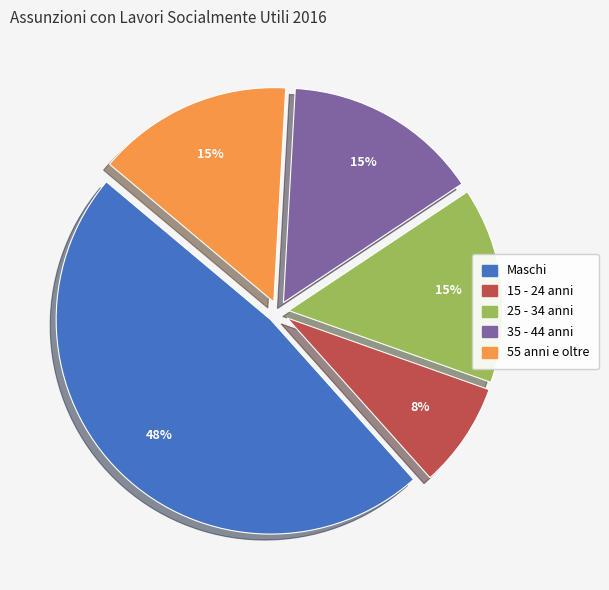

Combined, do 25 - 34 anni and 15 - 24 anni account for over 50%?

No